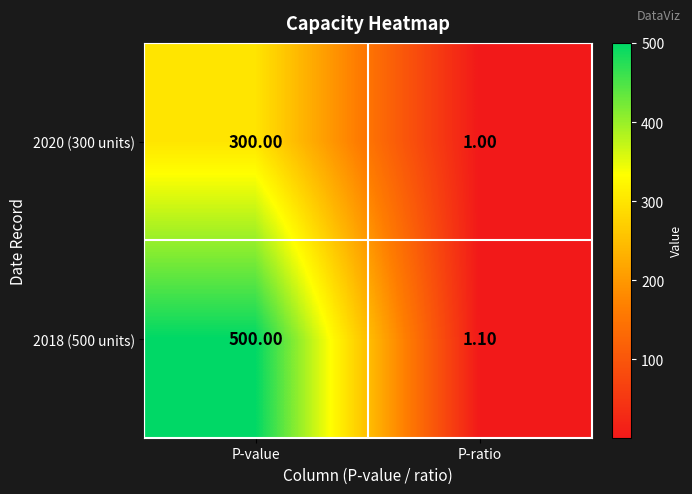

At which category does the chart reach its minimum across all series?

P-ratio